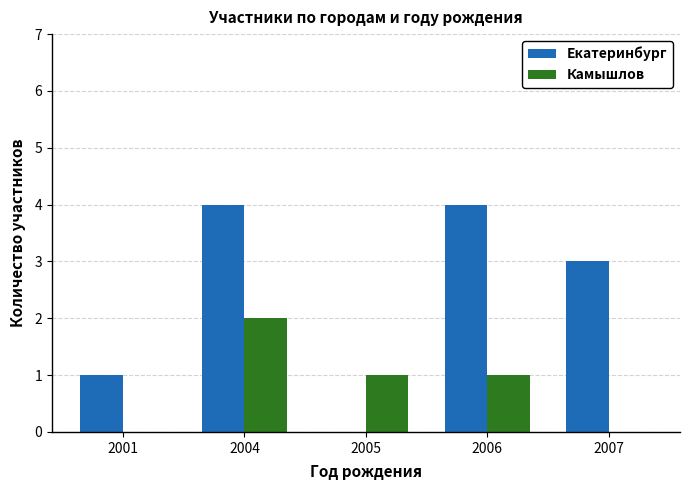

Are the bars horizontal?

No